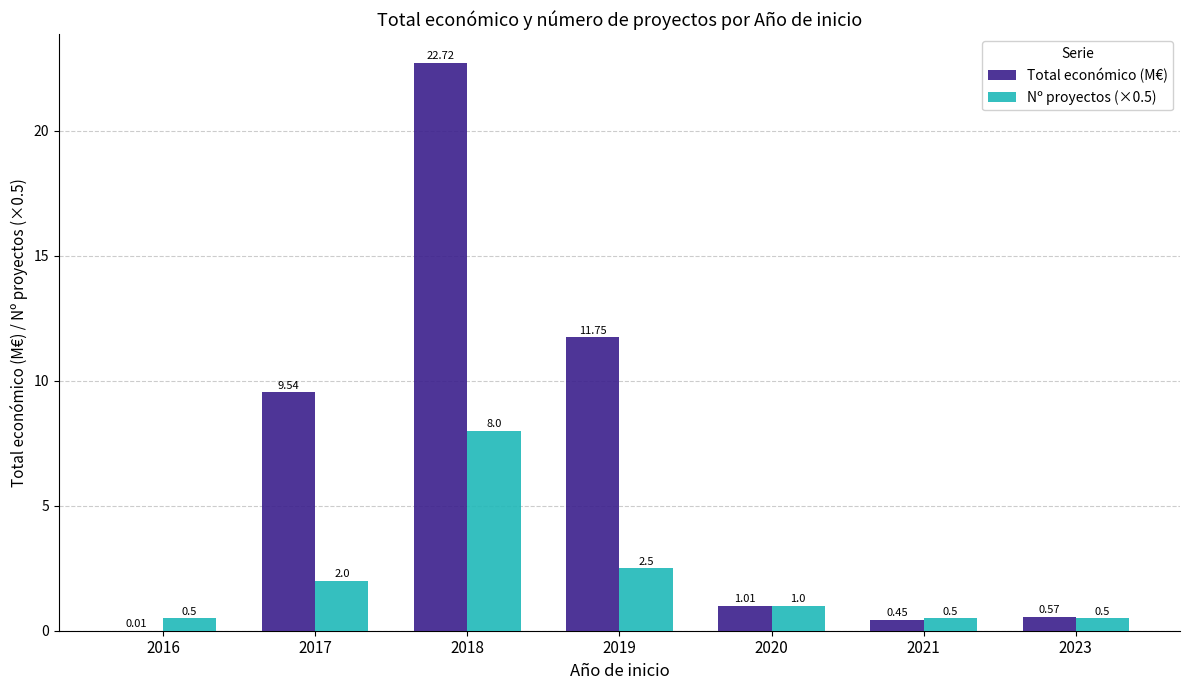

What are all the series names shown in the legend?

Total económico (M€), Nº proyectos (×0.5)